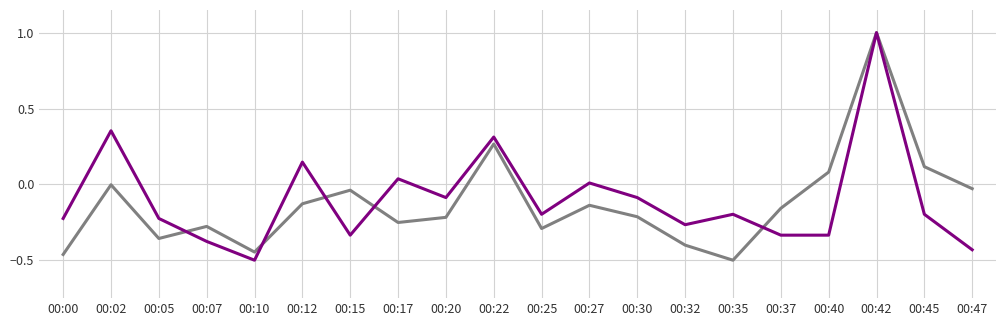

Which label corresponds to the largest value in the chart?

00:42